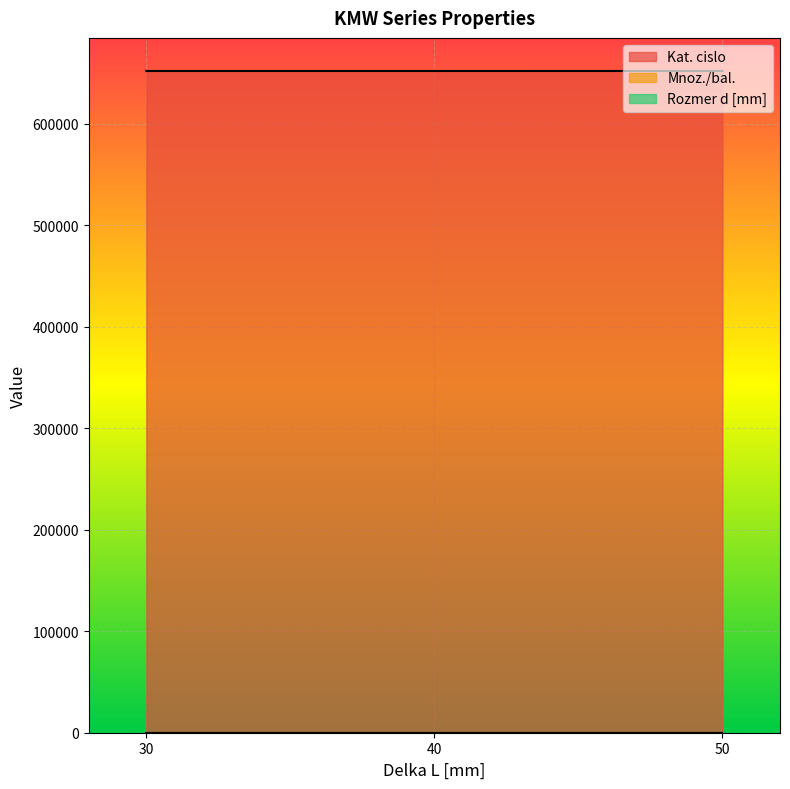

How many lines are shown in the chart?

3